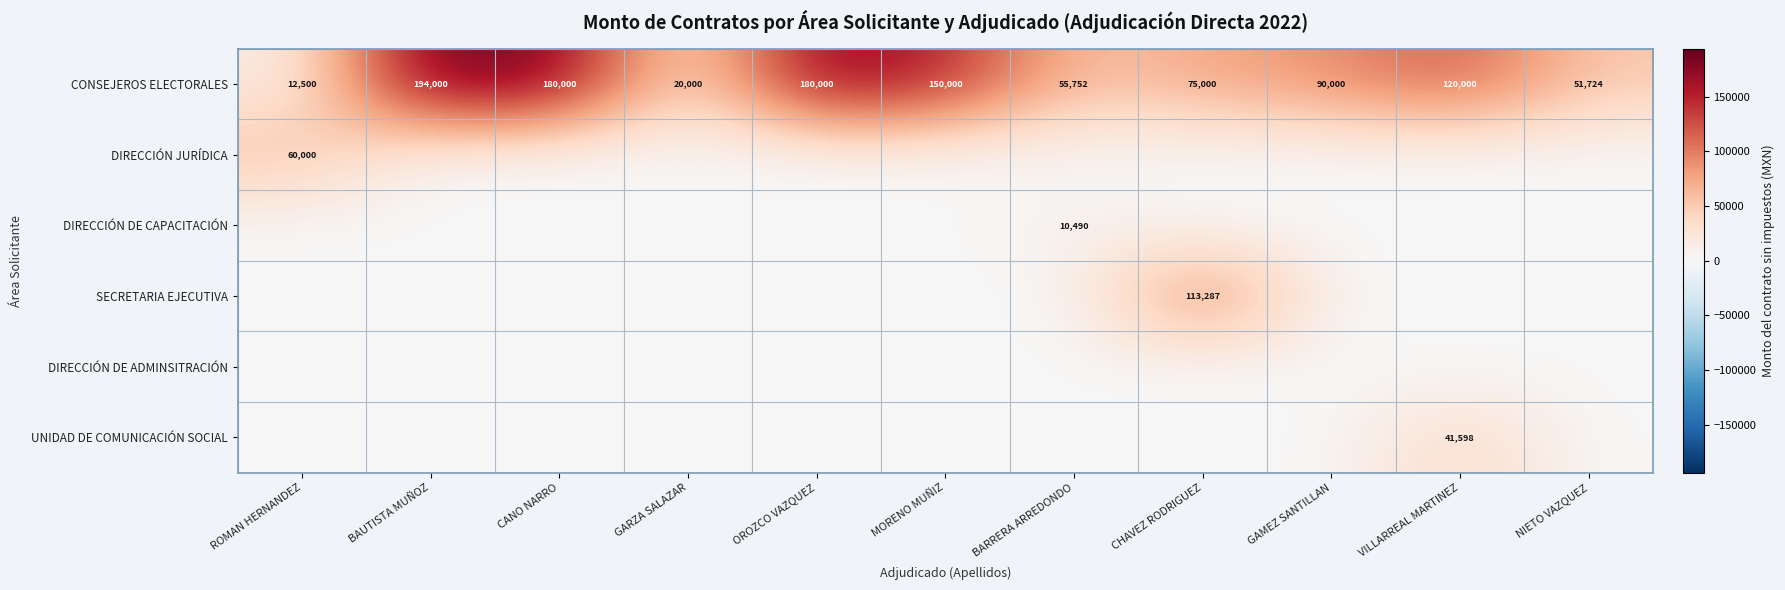

What is the minimum value for CONSEJEROS ELECTORALES?

12500